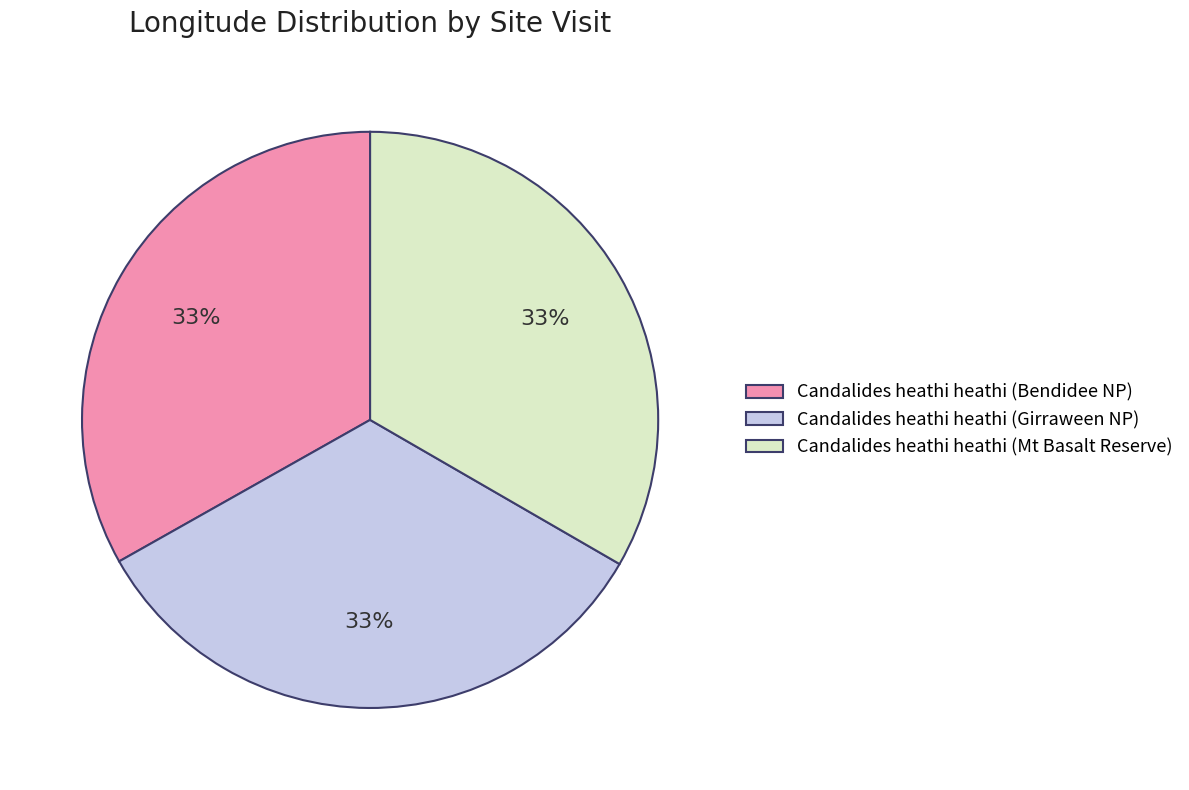

Is the sum of Candalides heathi heathi (Bendidee NP) and Candalides heathi heathi (Mt Basalt Reserve) greater than half?

Yes